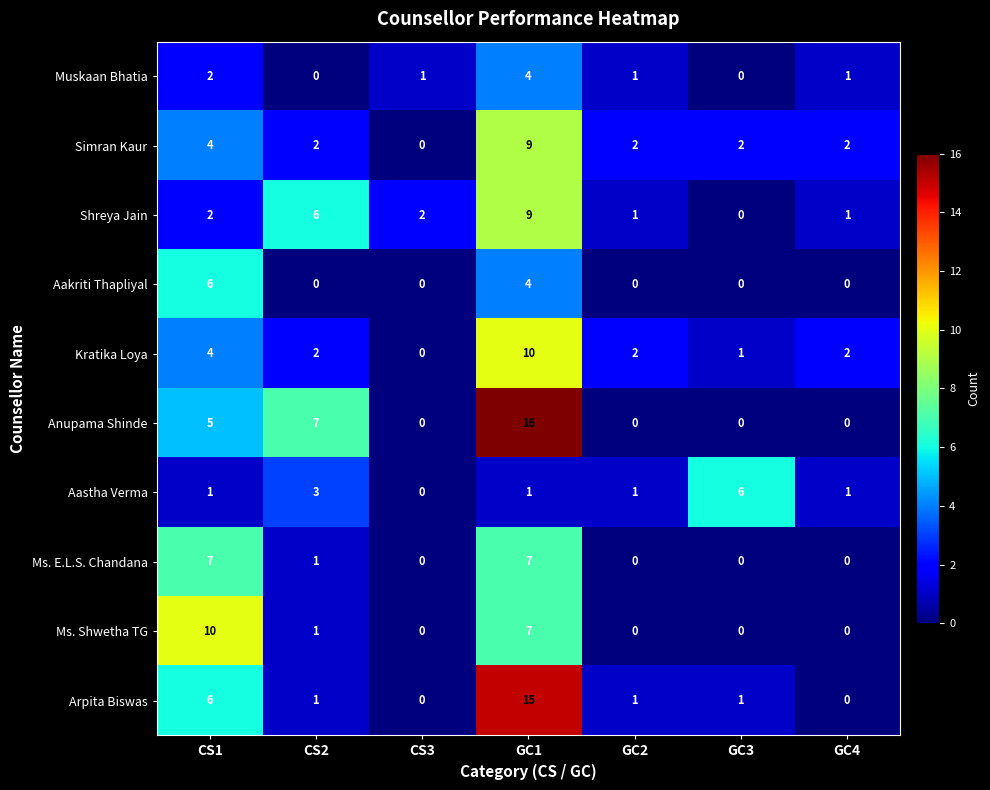

What is the sum of all Shreya Jain values?

21